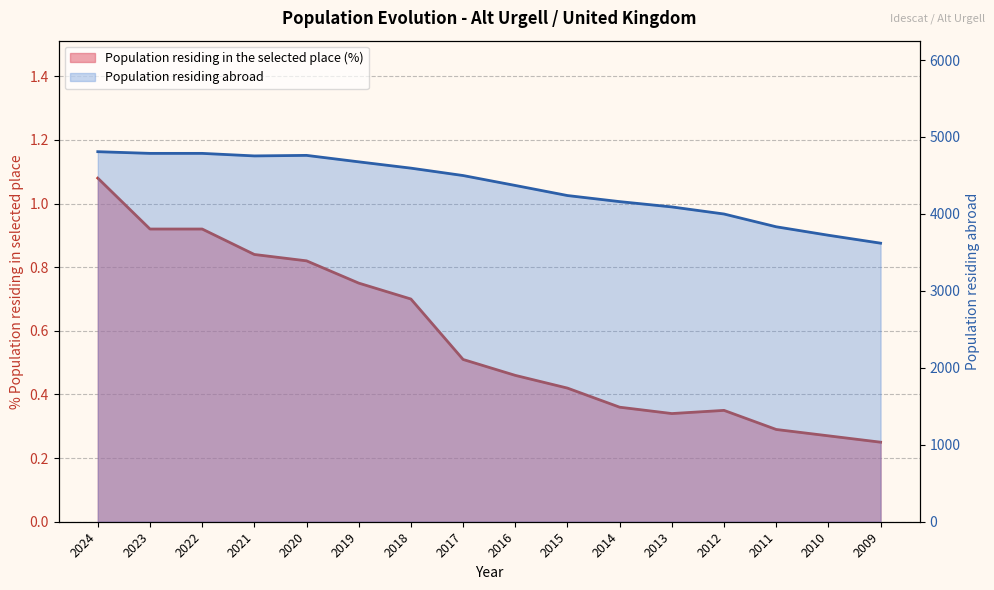

Reading left to right, extract all data points from this chart.

Population residing in the selected place (%): 1.1	0.9	0.9	0.8	0.8	0.8	0.7	0.5	0.5	0.4	0.4	0.3	0.3	0.3	0.3	0.2
Population residing abroad: 4809.0	4787.0	4787.0	4754.0	4761.0	4677.0	4595.0	4499.0	4370.0	4239.0	4160.0	4091.0	3999.0	3833.0	3723.0	3620.0